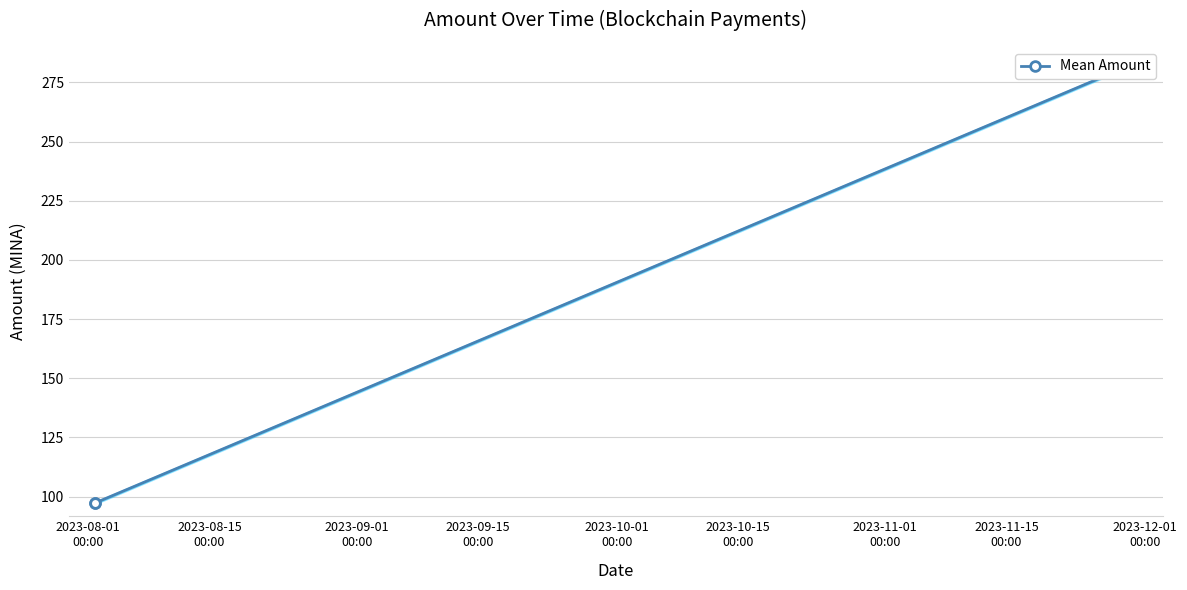

What is the label of the 1st point from the left?

2023-08-01
00:00